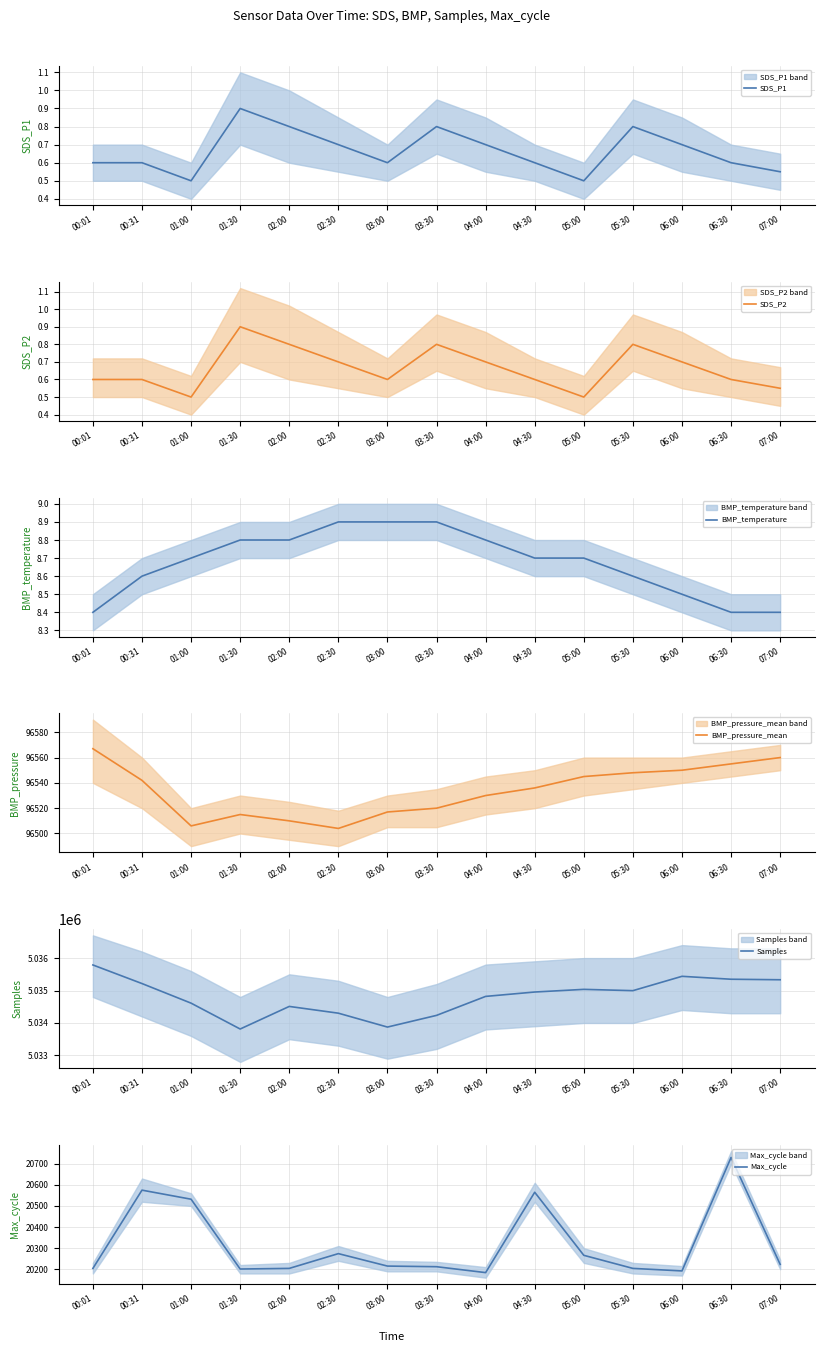

Reading left to right, list all the values displayed in this chart.

SDS_P1: 0.6	0.6	0.5	0.9	0.8	0.7	0.6	0.8	0.7	0.6	0.5	0.8	0.7	0.6	0.6
SDS_P2: 0.6	0.6	0.5	0.9	0.8	0.7	0.6	0.8	0.7	0.6	0.5	0.8	0.7	0.6	0.6
BMP_temperature: 8.4	8.6	8.7	8.8	8.8	8.9	8.9	8.9	8.8	8.7	8.7	8.6	8.5	8.4	8.4
BMP_pressure_mean: 96567.0	96542.0	96506.0	96515.0	96510.0	96504.0	96517.0	96520.0	96530.0	96536.0	96545.0	96548.0	96550.0	96555.0	96560.0
Samples: 5035788.0	5035215.0	5034611.0	5033814.0	5034510.0	5034302.0	5033874.0	5034234.0	5034819.0	5034954.0	5035036.0	5034996.0	5035438.0	5035348.0	5035332.0
Max_cycle: 20204.0	20575.0	20532.0	20201.0	20204.0	20274.0	20215.0	20212.0	20184.0	20565.0	20266.0	20204.0	20192.0	20730.0	20223.0